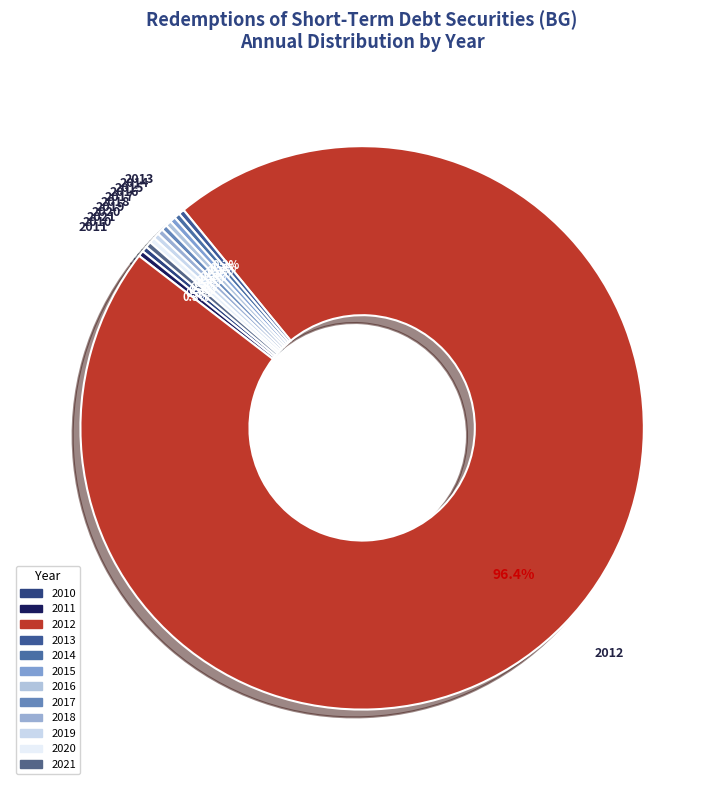

Which category accounts for the majority?

2012